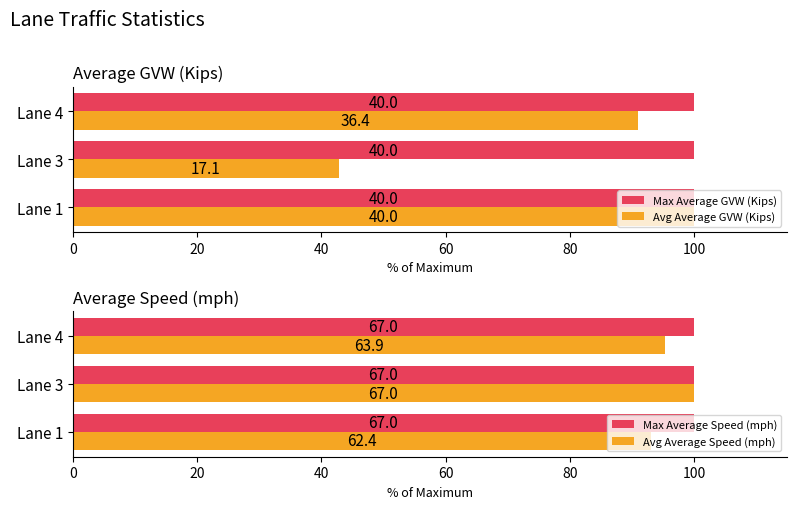

How many data points in Avg Average GVW (Kips) are above 90?

2